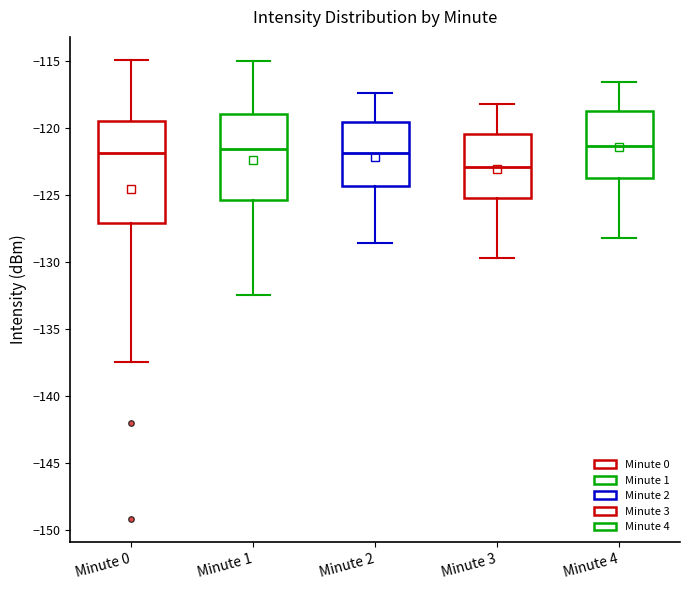

Which box's median line is the lowest?

Minute 3